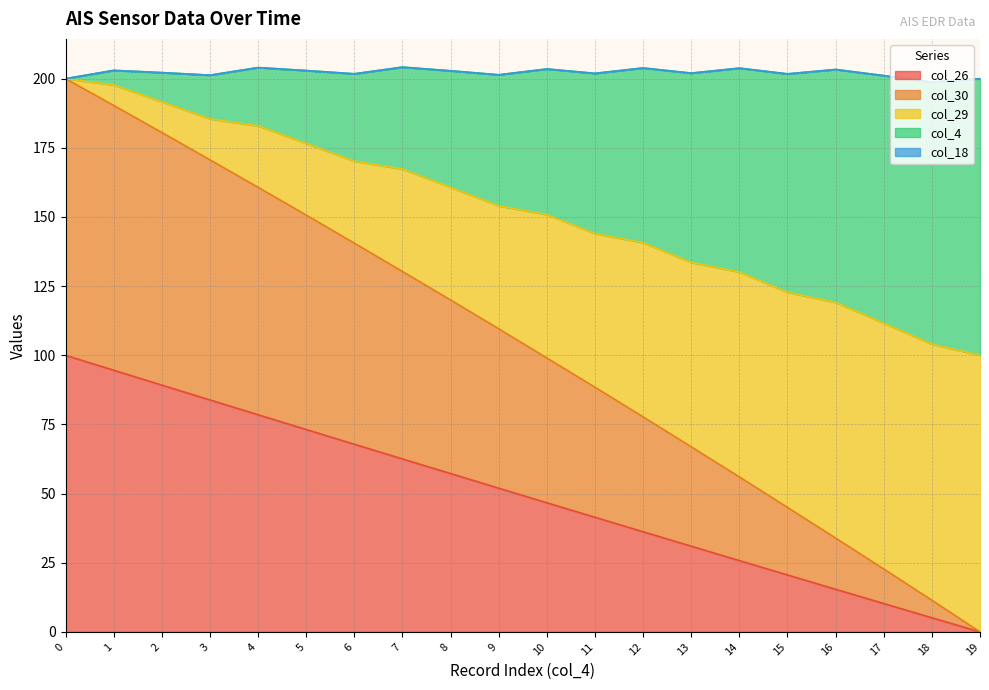

What is the total value across all series at 10?

203.5